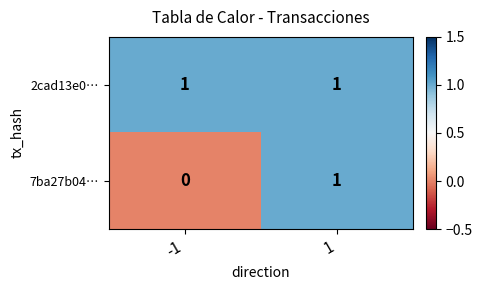

Is the value of 7ba27b04… at -1 greater than the value of 2cad13e0… at -1?

No